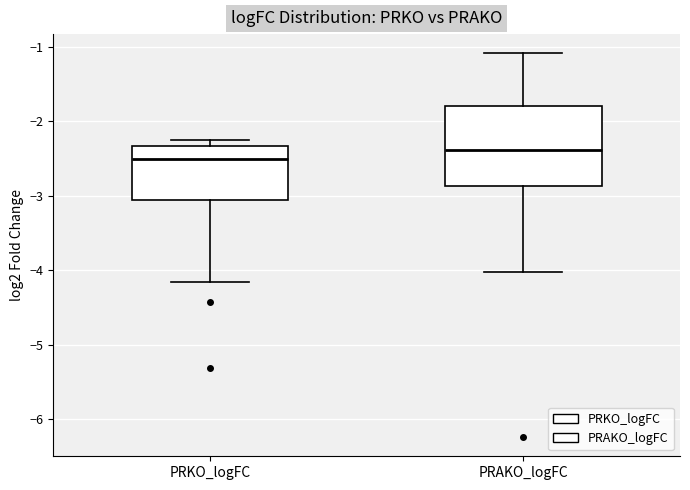

Which box has the highest median line?

PRAKO_logFC